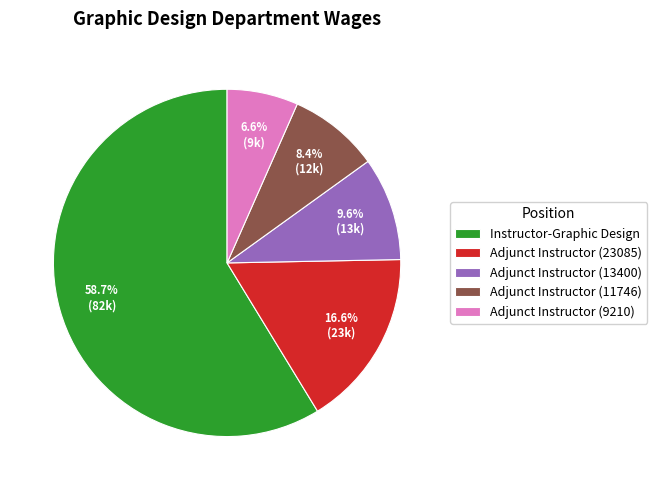

Rank the categories by value from highest to lowest.

Instructor-Graphic Design, Adjunct Instructor (23085), Adjunct Instructor (13400), Adjunct Instructor (11746), Adjunct Instructor (9210)